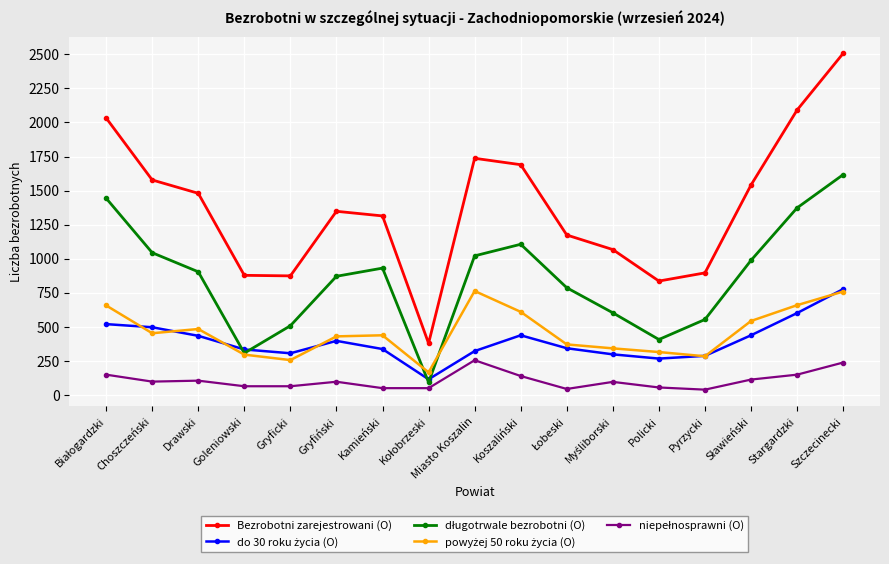

Which series has the largest range (max minus min)?

Bezrobotni zarejestrowani (O)